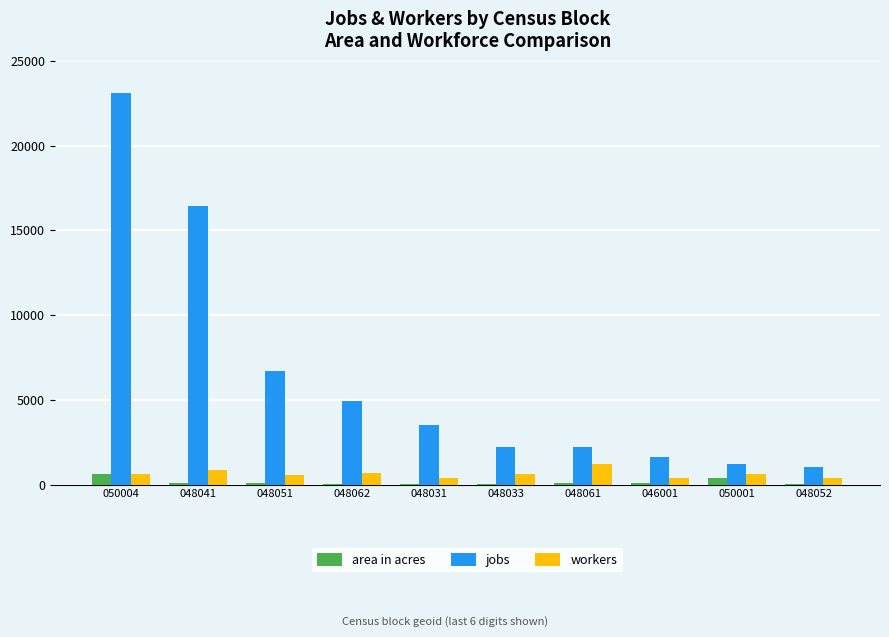

What is the sum of all workers values?

6365.0